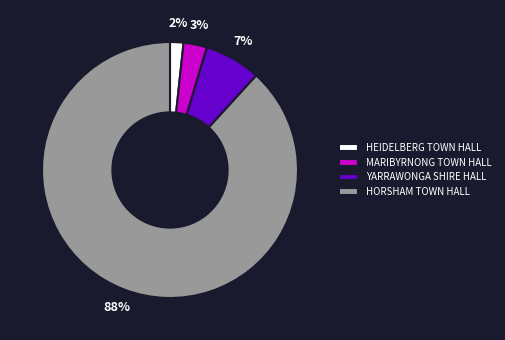

Does MARIBYRNONG TOWN HALL represent more than half of the total?

No